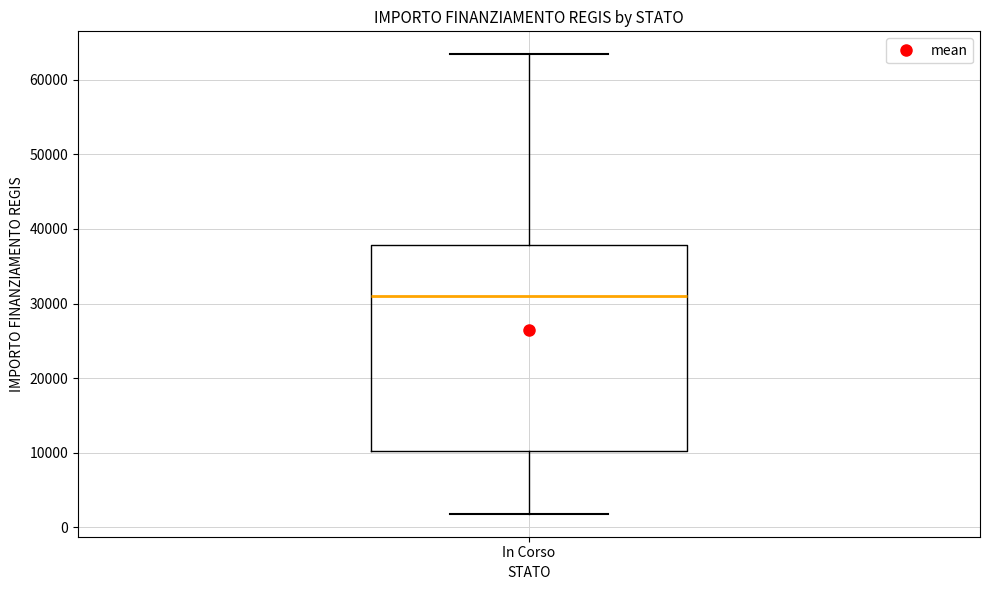

Where does the median line of the box for In Corso sit on the y-axis? The values are not printed on the chart, so give them approximately, as read against the axis.

31000